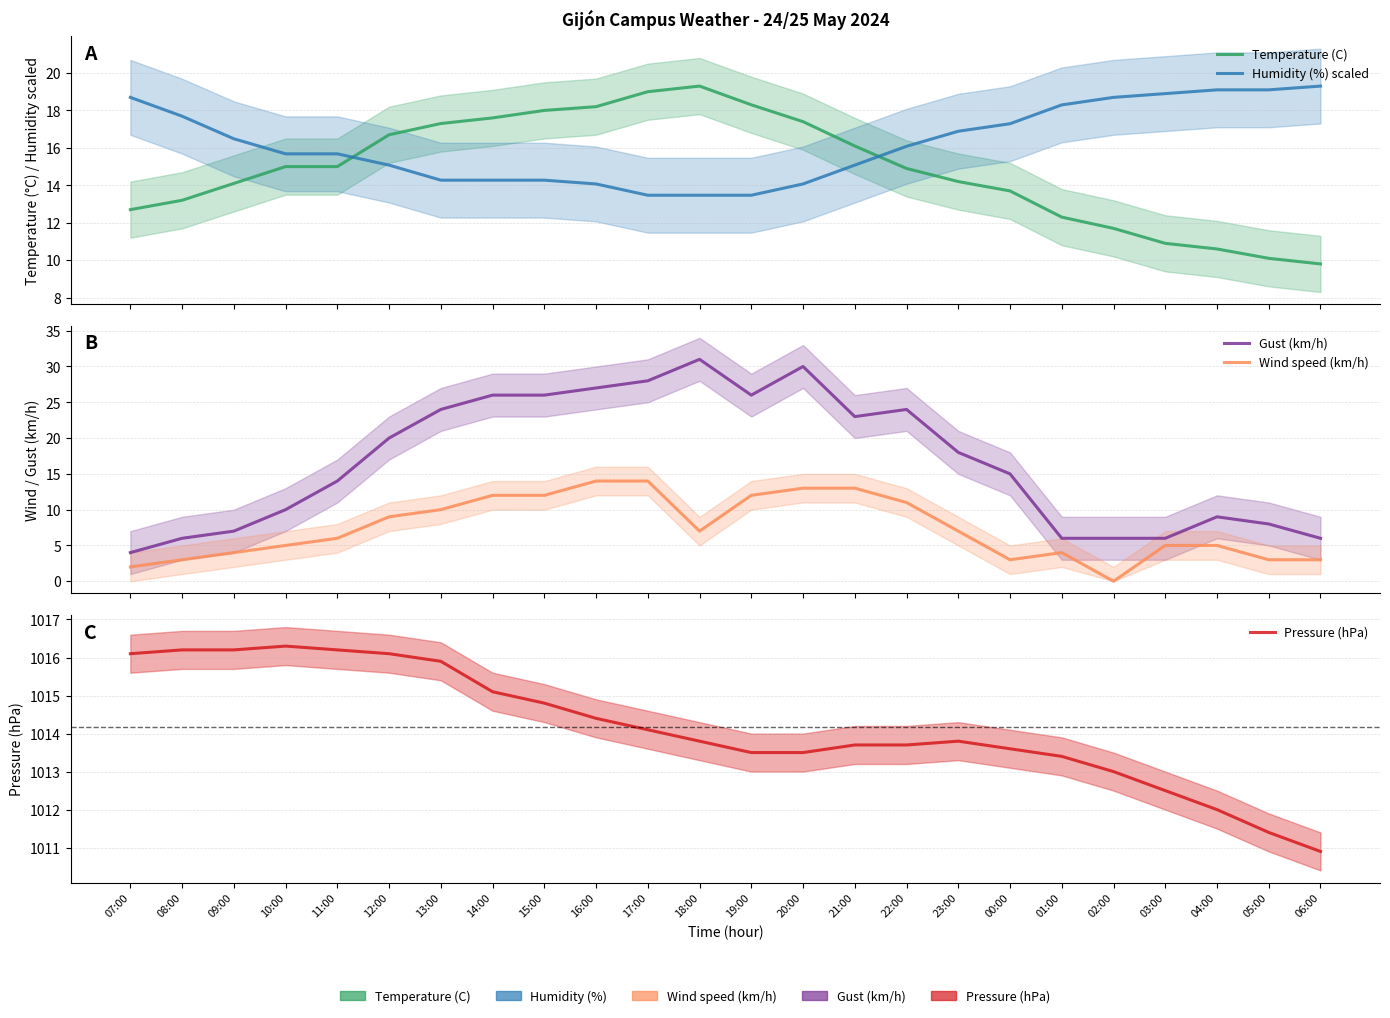

Rank the categories by Wind speed (km/h) value from lowest to highest.

02:00, 07:00, 08:00, 00:00, 05:00, 06:00, 09:00, 01:00, 10:00, 03:00, 04:00, 11:00, 18:00, 23:00, 12:00, 13:00, 22:00, 14:00, 15:00, 19:00, 20:00, 21:00, 16:00, 17:00